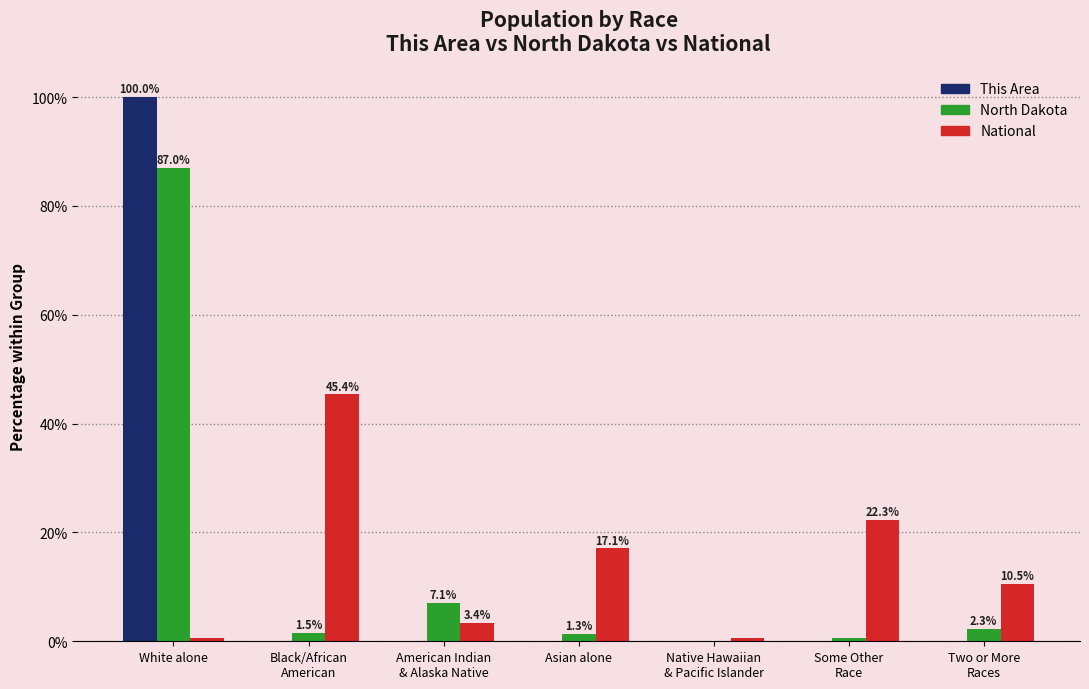

How many data points in National are above 10?

4